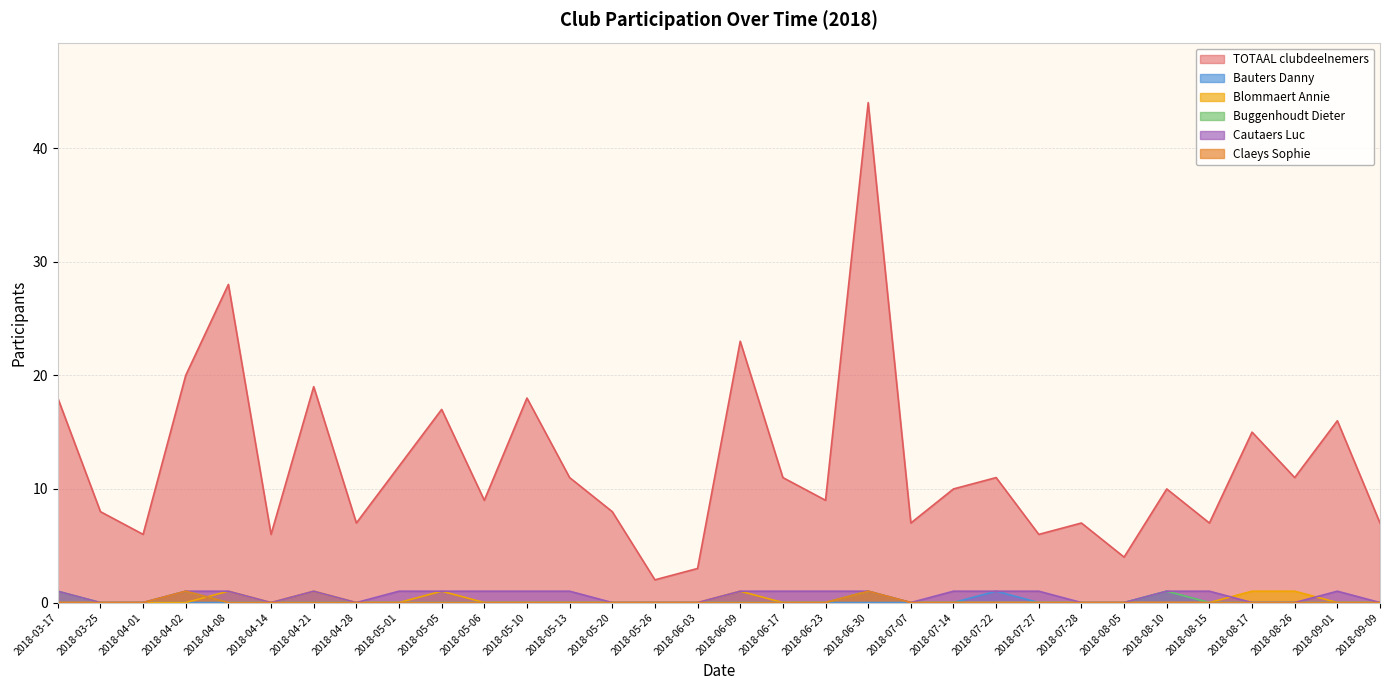

How many positive values does the Cautaers Luc series have?

19